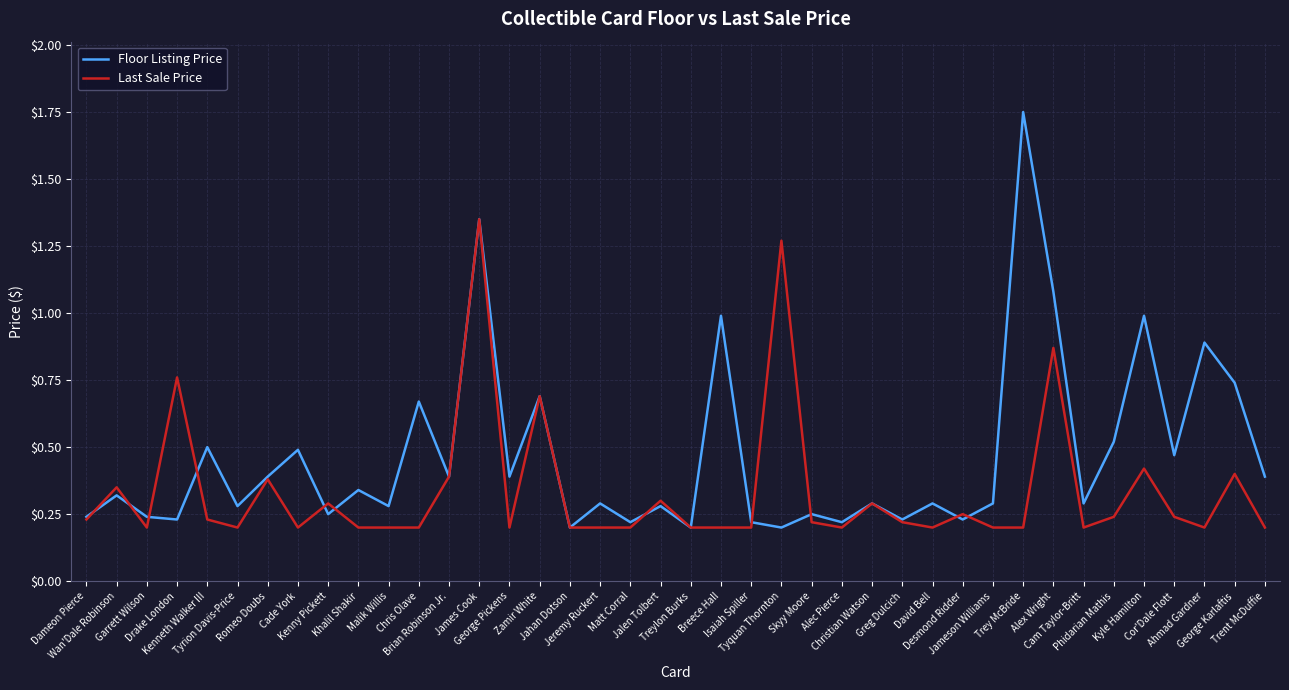

Which series has the largest range (max minus min)?

Floor Listing Price